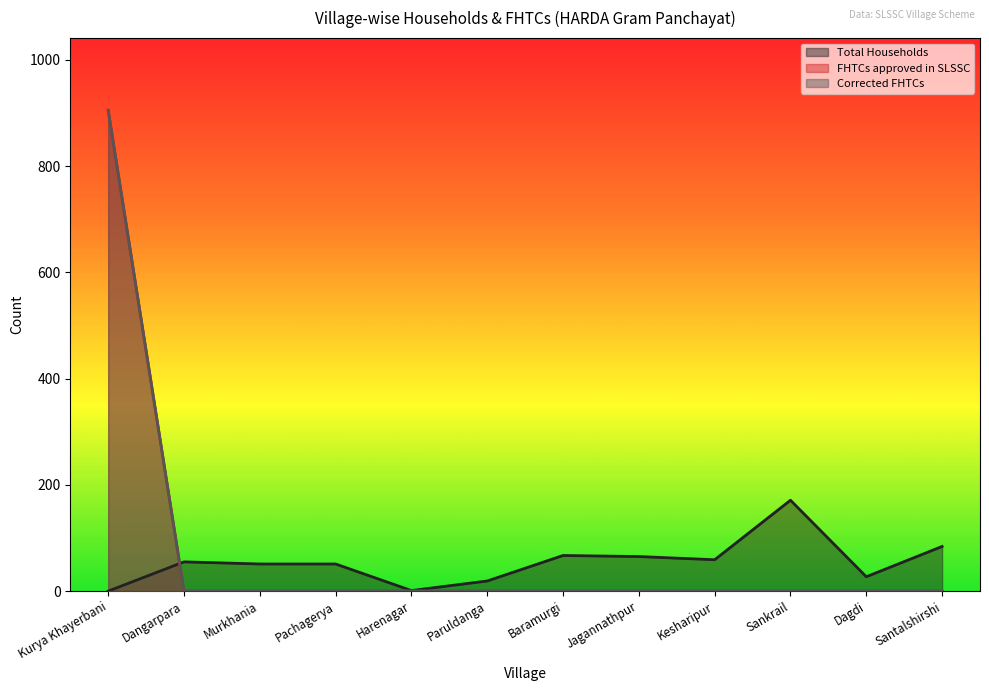

Reading left to right, what are all the values shown in this chart?

Total Households: Kurya Khayerbani=0	Dangarpara=55	Murkhania=51	Pachagerya=51	Harenagar=1	Paruldanga=19	Baramurgi=67	Jagannathpur=65	Kesharipur=59	Sankrail=171	Dagdi=27	Santalshirshi=84
FHTCs approved in SLSSC: Kurya Khayerbani=905	Dangarpara=0	Murkhania=0	Pachagerya=0	Harenagar=0	Paruldanga=0	Baramurgi=0	Jagannathpur=0	Kesharipur=0	Sankrail=0	Dagdi=0	Santalshirshi=0
Corrected FHTCs: Kurya Khayerbani=905	Dangarpara=0	Murkhania=0	Pachagerya=0	Harenagar=0	Paruldanga=0	Baramurgi=0	Jagannathpur=0	Kesharipur=0	Sankrail=0	Dagdi=0	Santalshirshi=0